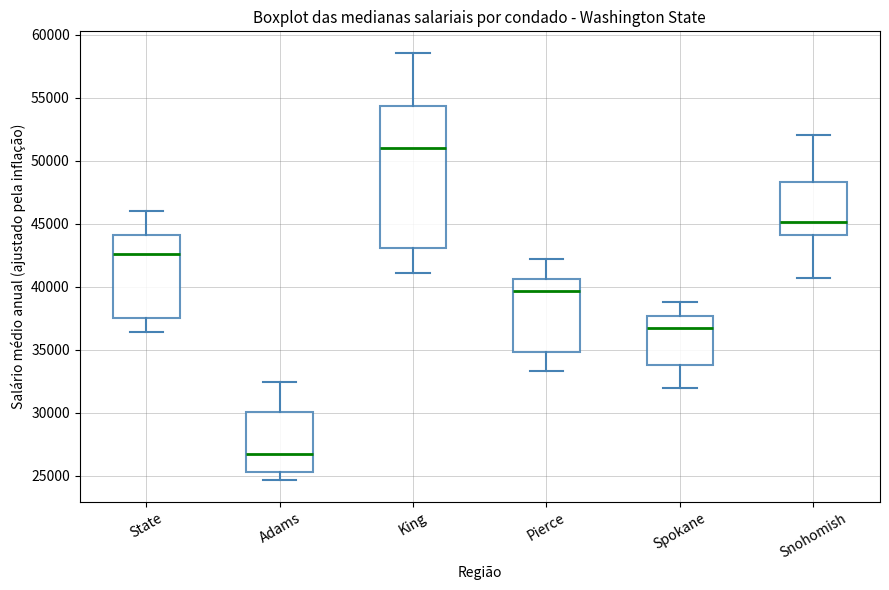

Which box is the tallest, from its lower edge to its upper edge?

King